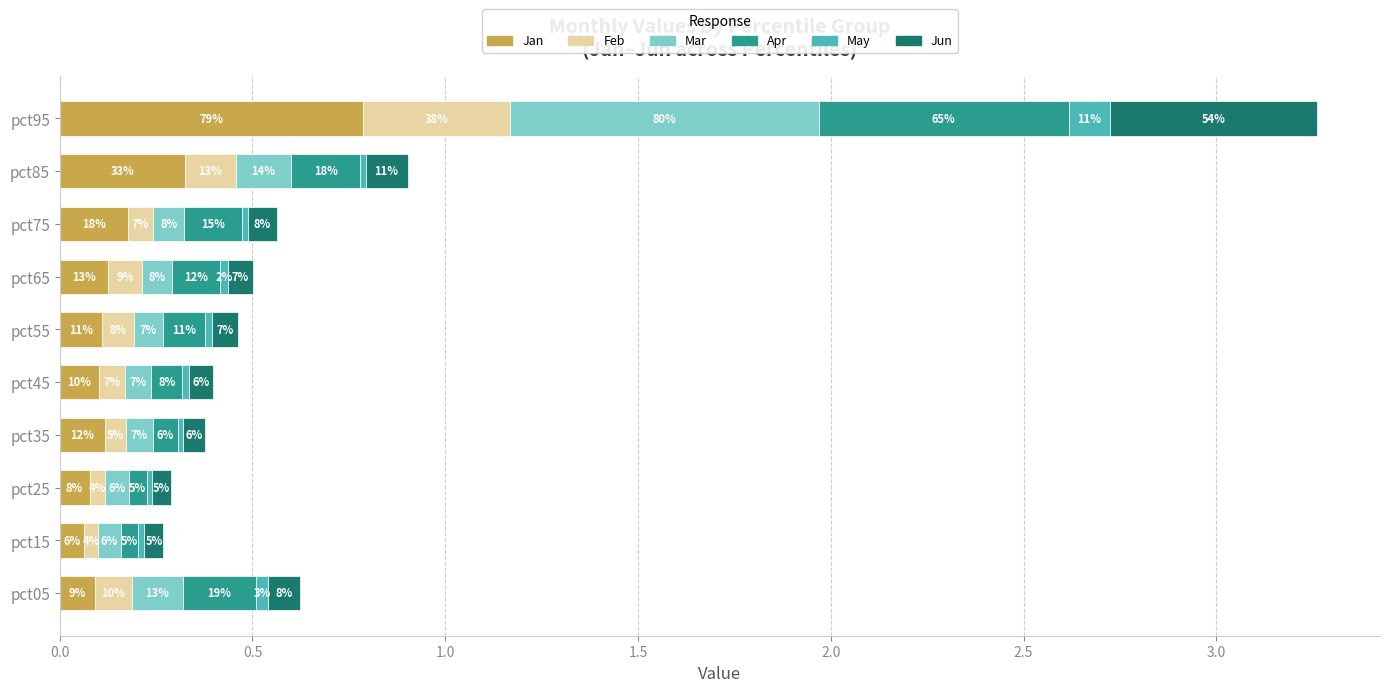

What are all the series names shown in the legend?

Jan, Feb, Mar, Apr, May, Jun